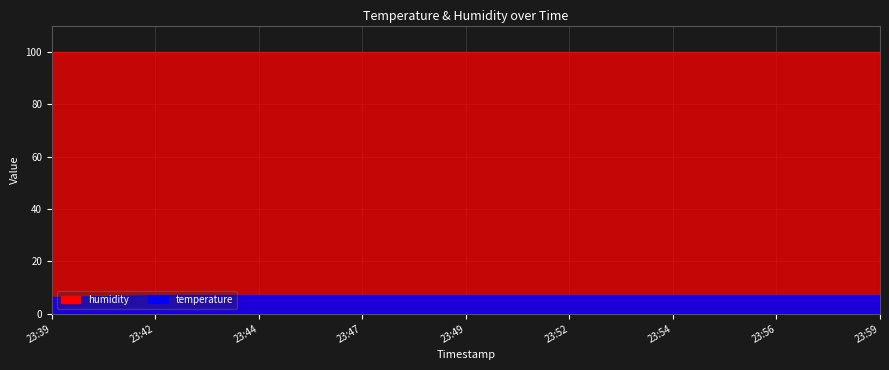

Does the chart have visible grid lines?

Yes